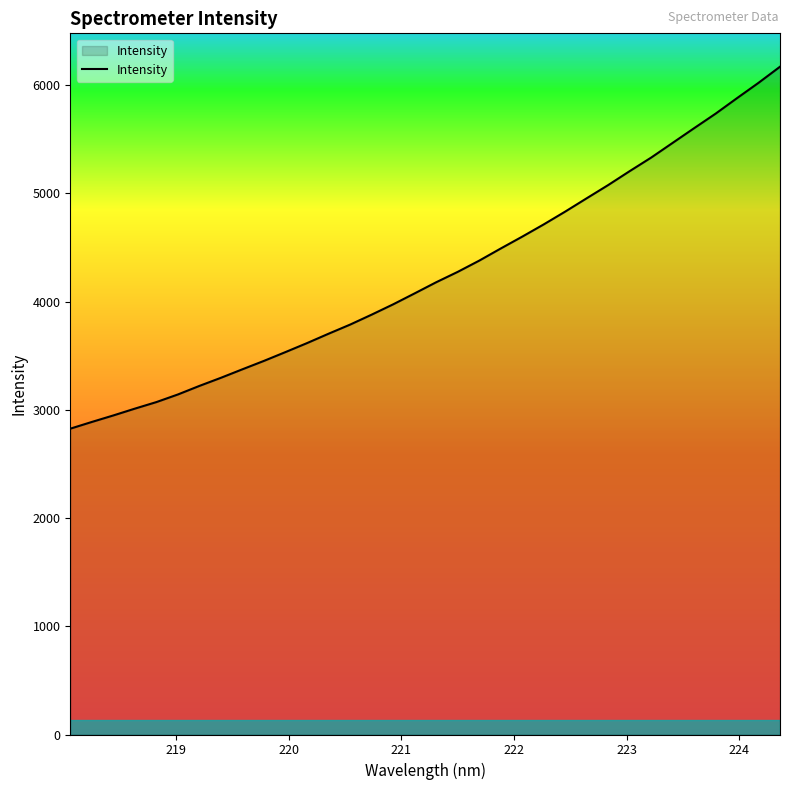

What is the maximum value shown in the chart?

6170.8